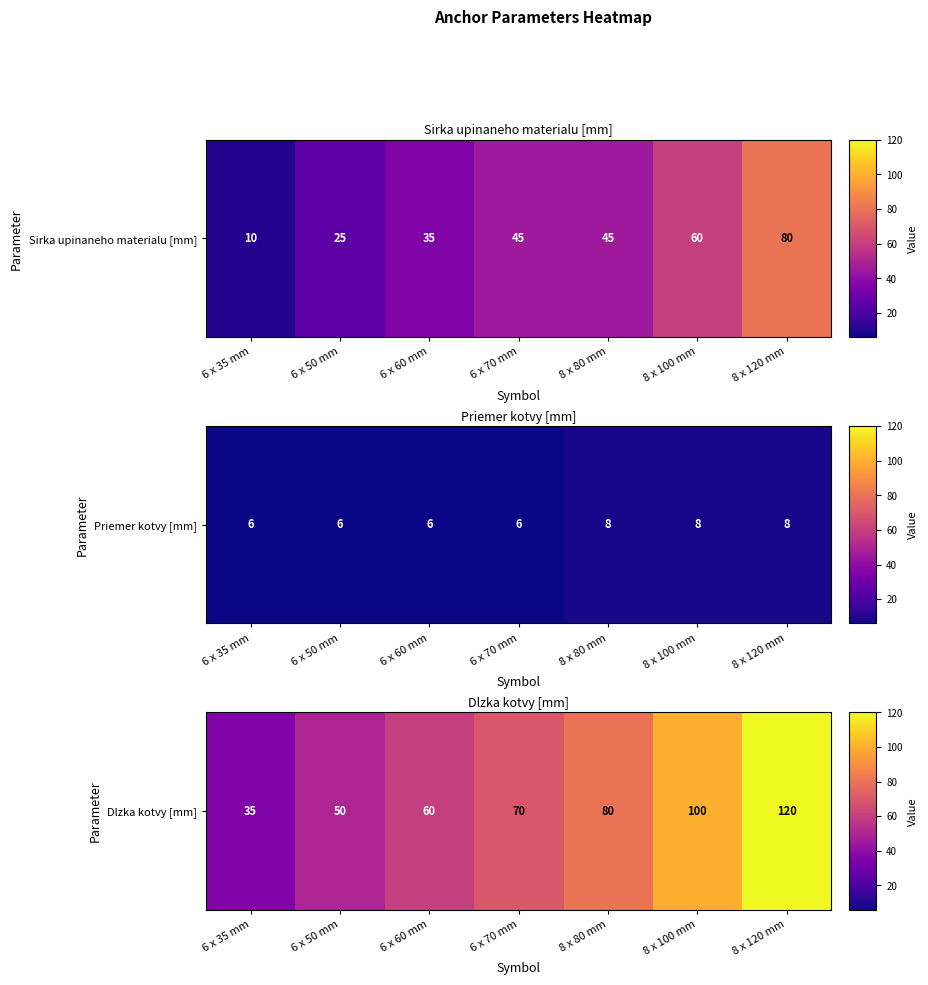

Rank the categories by value from lowest to highest.

6 x 35 mm, 6 x 50 mm, 6 x 60 mm, 6 x 70 mm, 8 x 80 mm, 8 x 100 mm, 8 x 120 mm